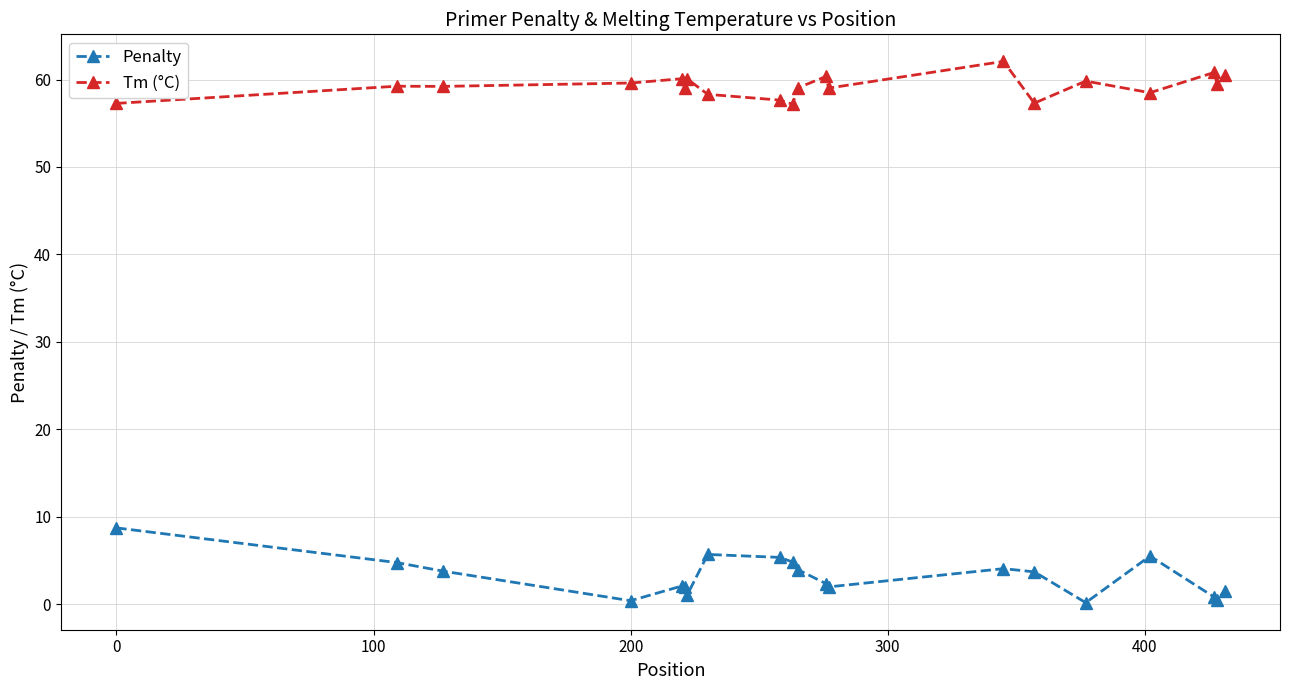

What is the sum of all Tm (°C) values?

1184.6